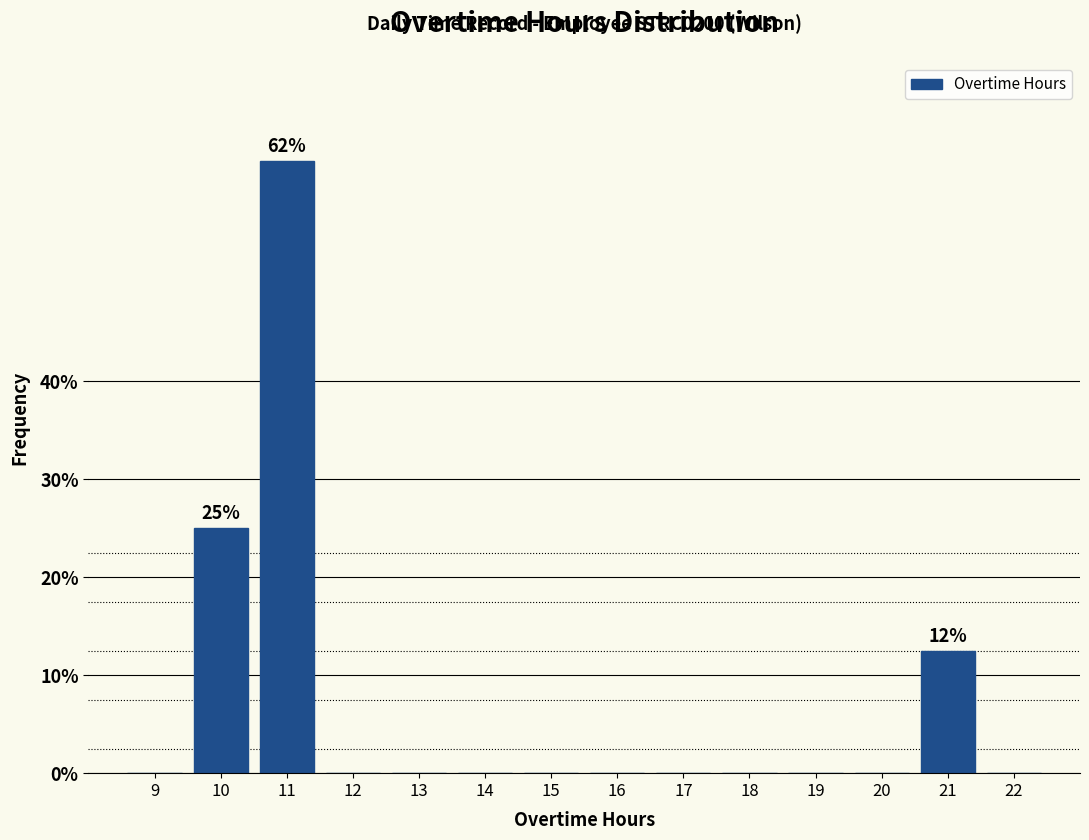

Reading left to right, list all the values displayed in this chart.

9=0.0	10=25.0	11=62.5	12=0.0	13=0.0	14=0.0	15=0.0	16=0.0	17=0.0	18=0.0	19=0.0	20=0.0	21=12.5	22=0.0